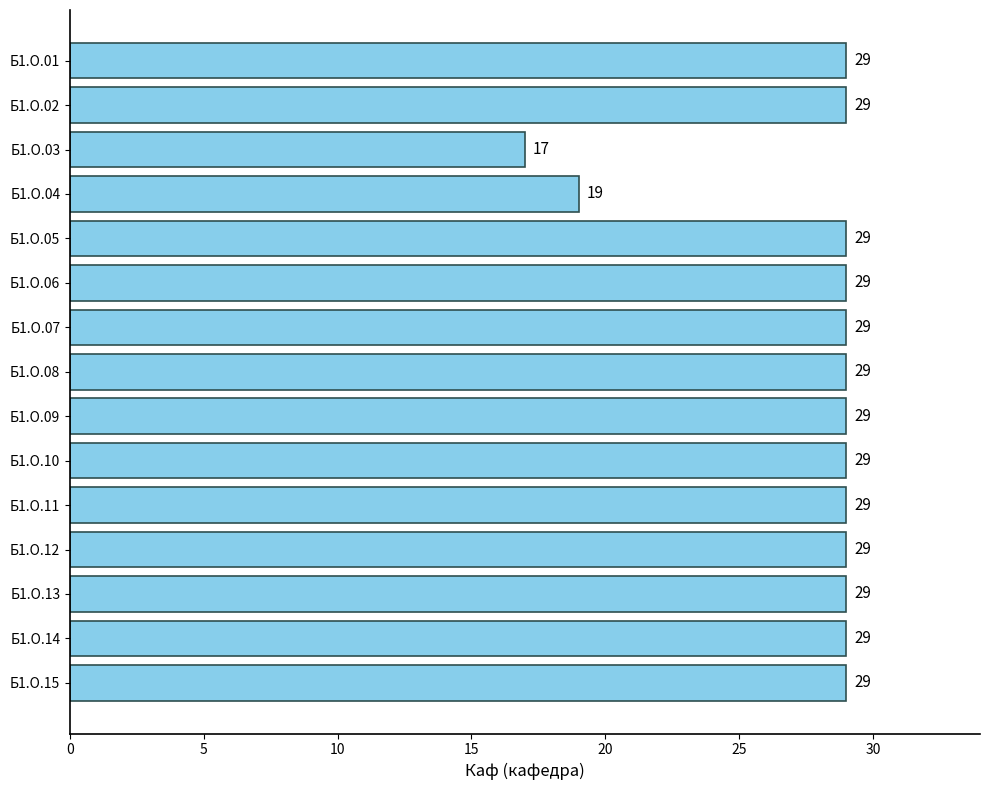

What is the minimum value shown in the chart?

17